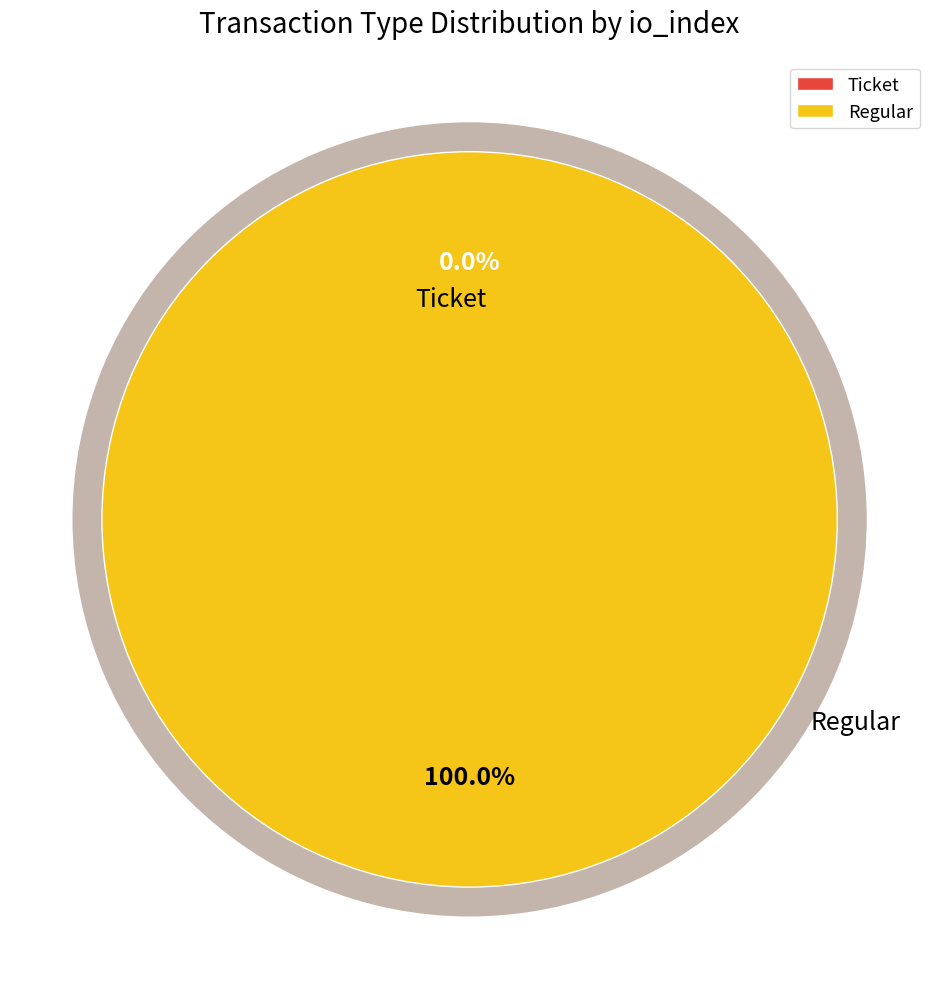

True or false: Ticket accounts for 13% of the total.

False